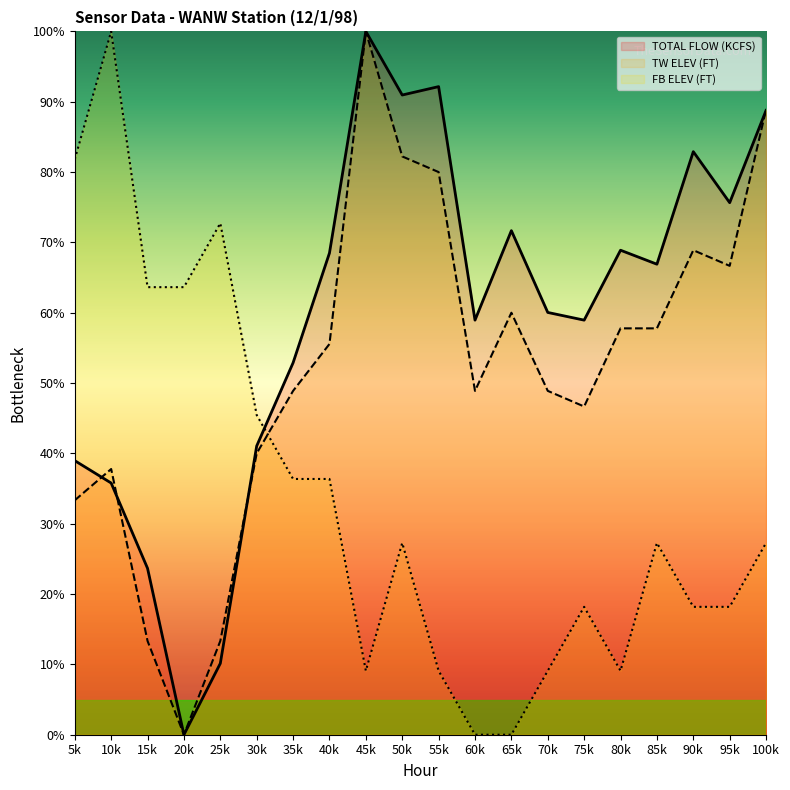

The value of FB ELEV (FT) at 30k is 45.5. True or false?

True